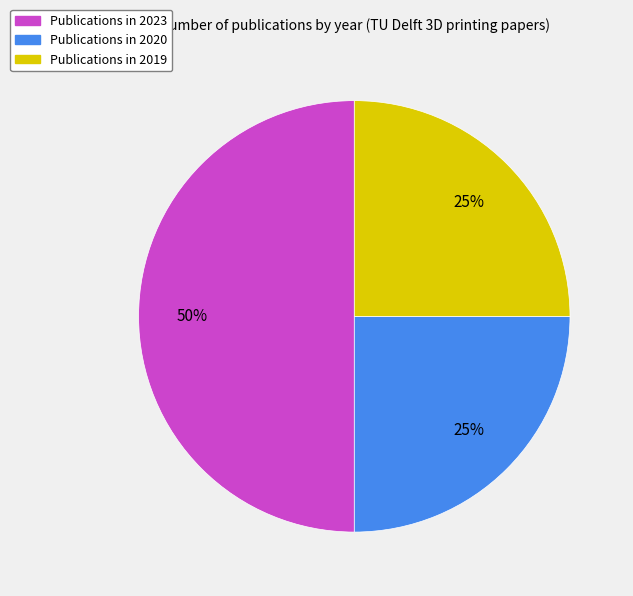

To the nearest percent, what is the average slice percentage?

33%